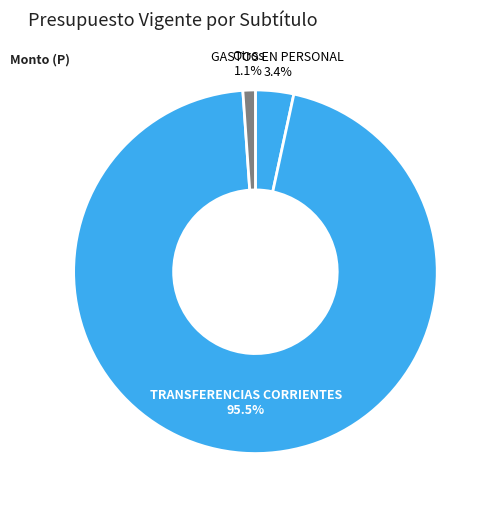

Which slice is the largest?

TRANSFERENCIAS CORRIENTES